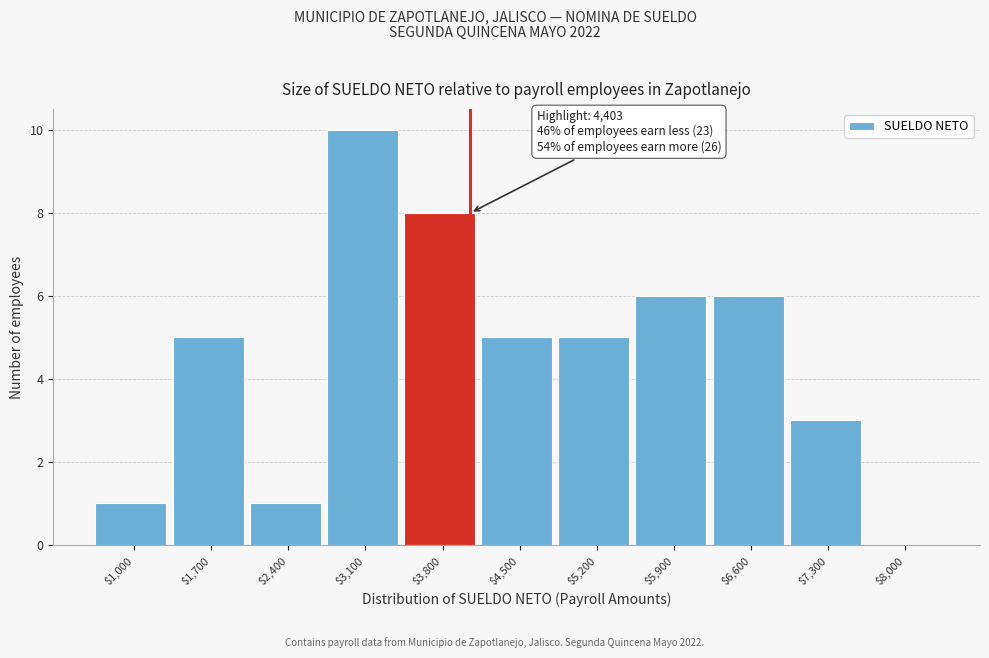

What is the maximum value shown in the chart?

10